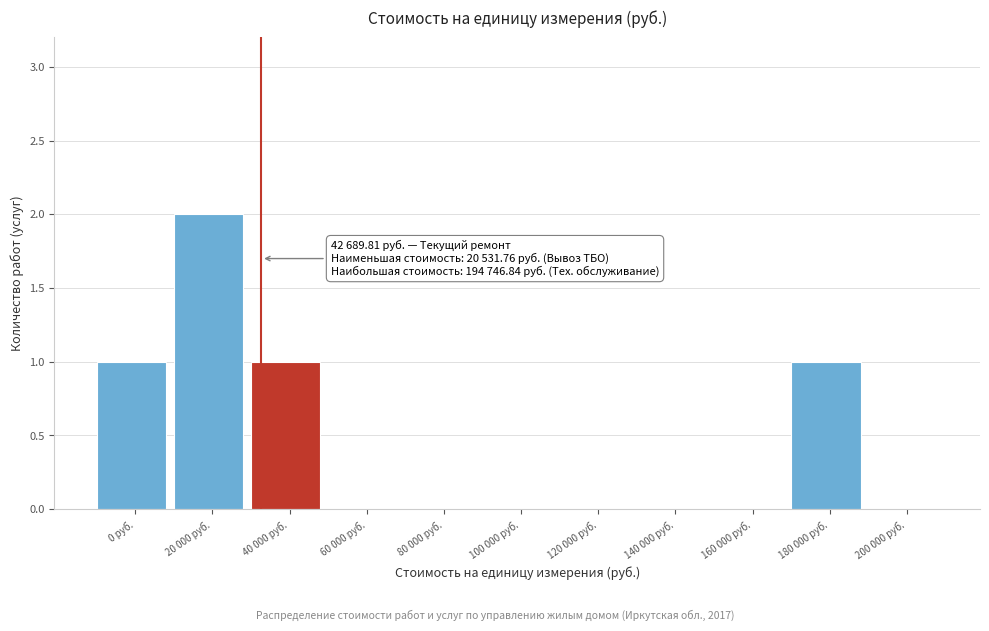

Reading left to right, extract all data points from this chart.

0 руб.=1	20 000 руб.=2	40 000 руб.=1	60 000 руб.=0	80 000 руб.=0	100 000 руб.=0	120 000 руб.=0	140 000 руб.=0	160 000 руб.=0	180 000 руб.=1	200 000 руб.=0